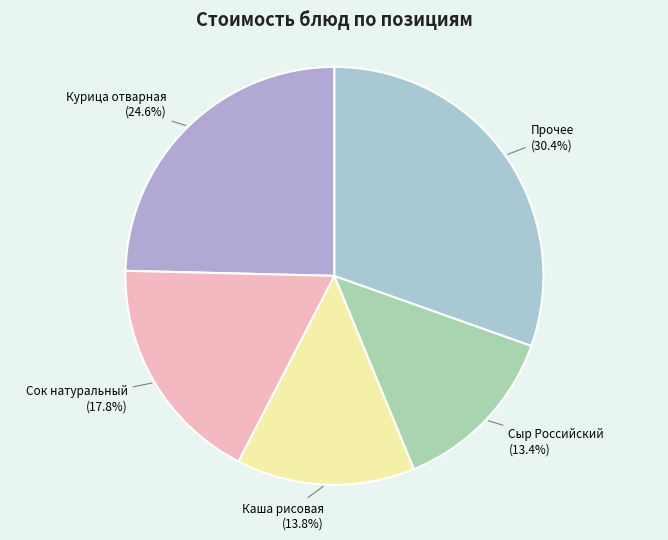

How many slices are in this pie chart?

5